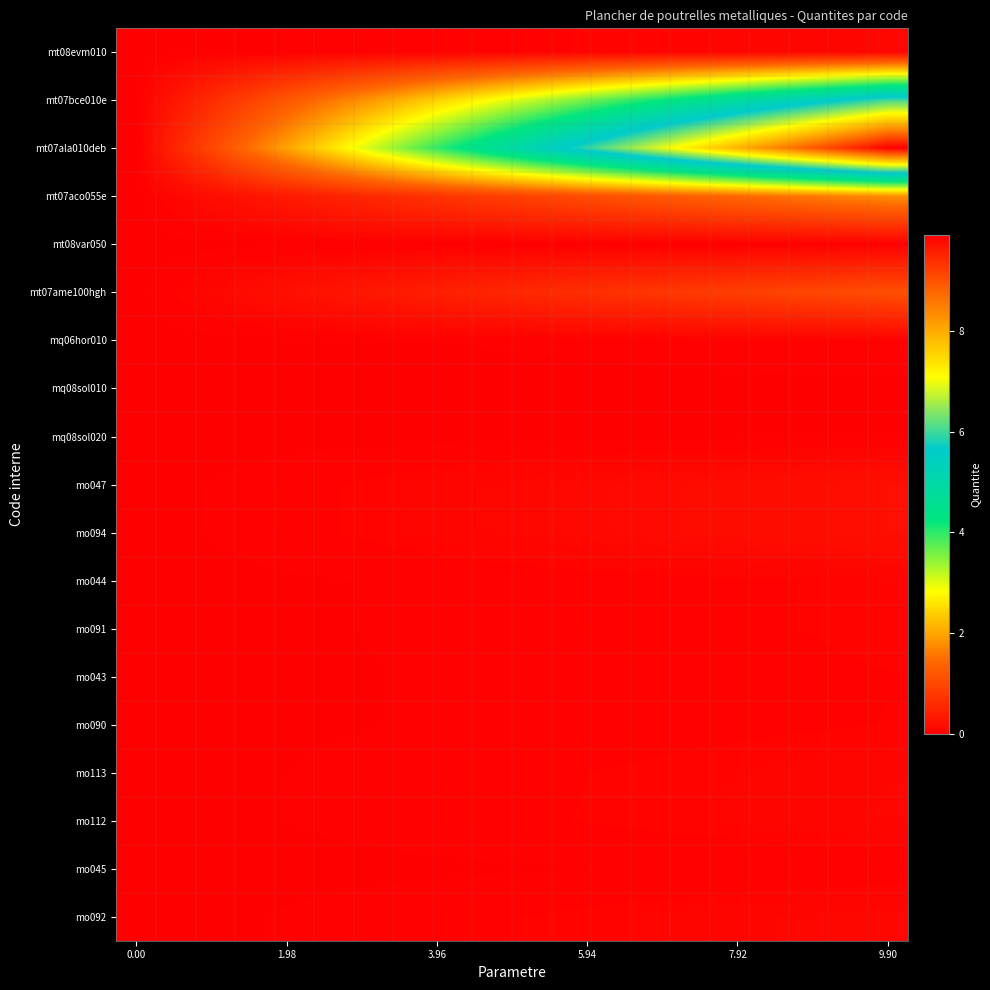

Which series has the largest total across all categories?

mt07ala010deb